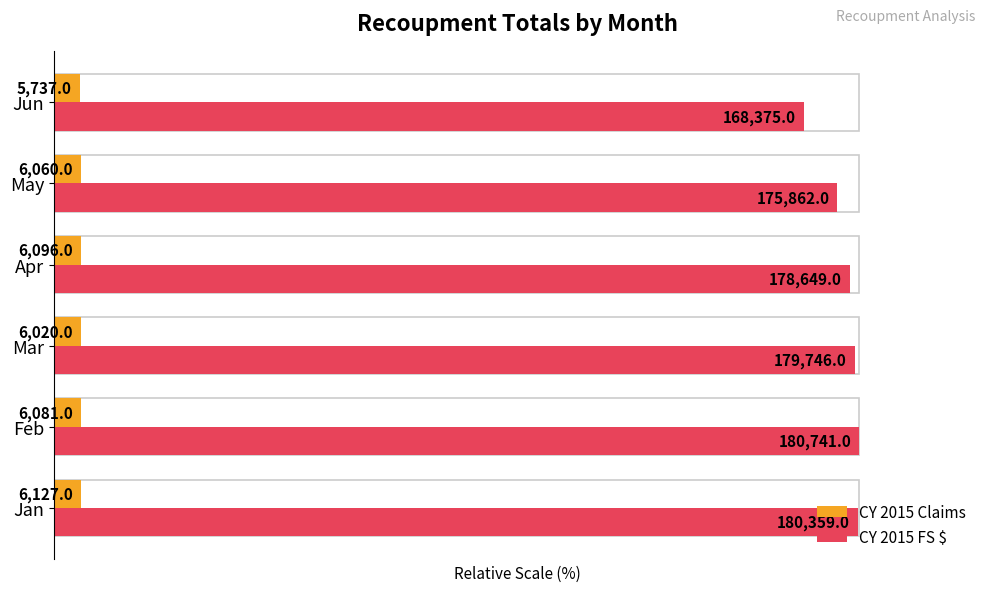

What are all the series names shown in the legend?

CY 2015 Claims, CY 2015 FS $